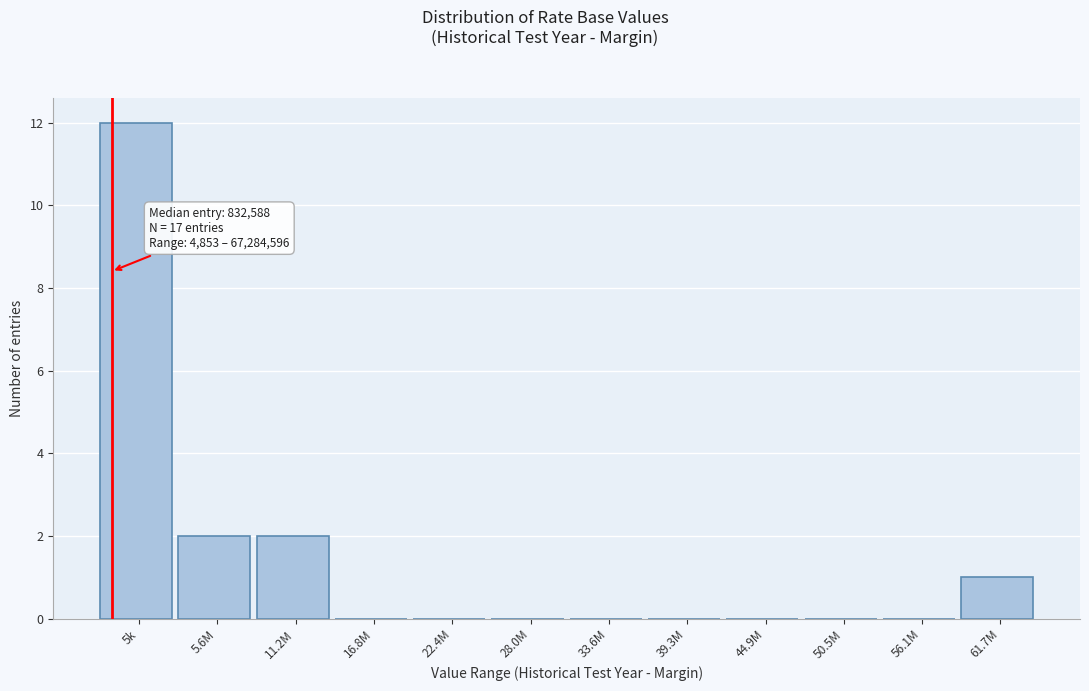

Reading left to right, what are all the values shown in this chart?

5k=12	5.6M=2	11.2M=2	16.8M=0	22.4M=0	28.0M=0	33.6M=0	39.3M=0	44.9M=0	50.5M=0	56.1M=0	61.7M=1